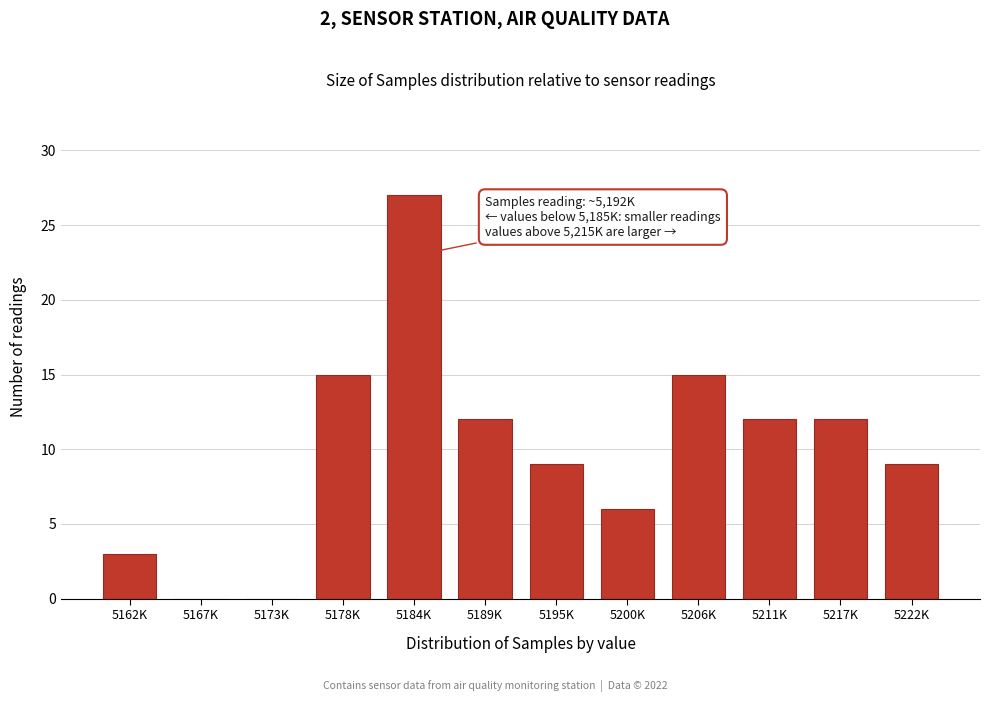

Reading left to right, what are all the values shown in this chart?

5162K=3	5167K=0	5173K=0	5178K=15	5184K=27	5189K=12	5195K=9	5200K=6	5206K=15	5211K=12	5217K=12	5222K=9